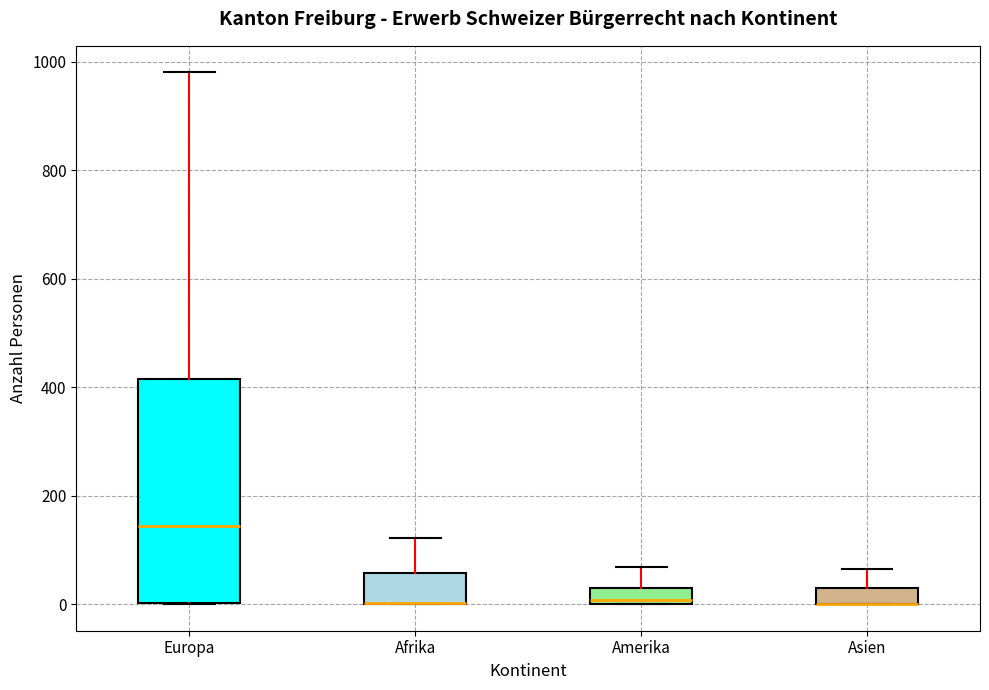

Where does the upper whisker of the box for Europa end on the y-axis? The values are not printed on the chart, so give them approximately, as read against the axis.

980